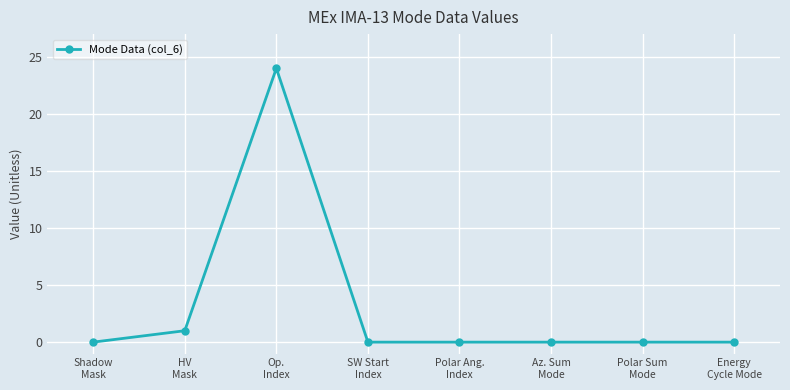

What is the greatest value displayed?

24